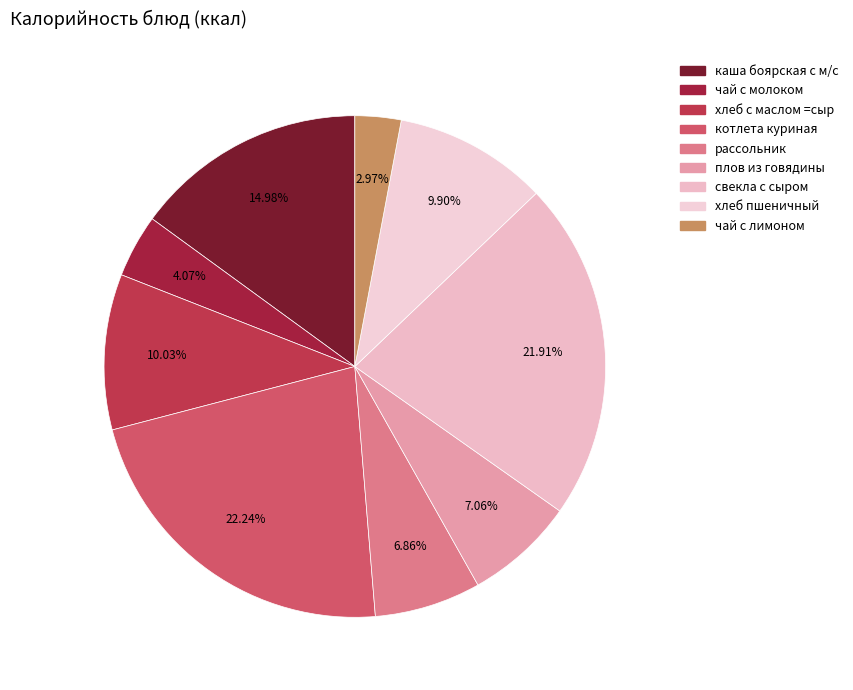

To the nearest percent, what is the difference between the хлеб с маслом =сыр and рассольник slice percentages?

3%